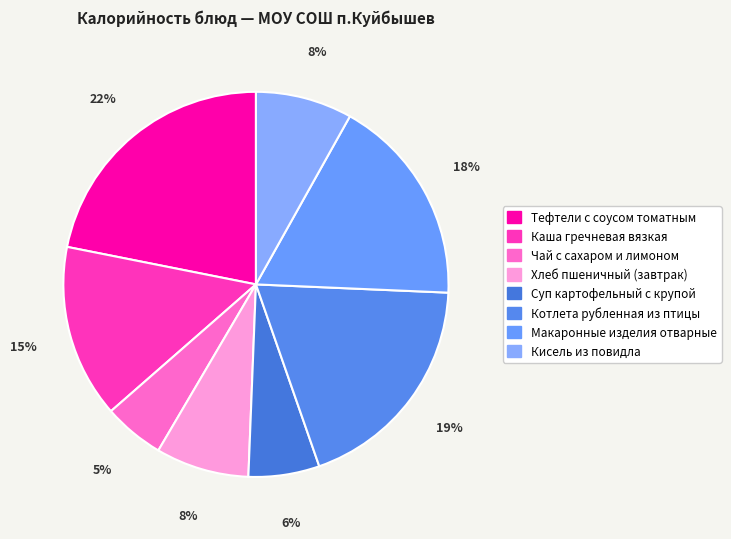

Which category has the biggest portion of the pie?

Тефтели с соусом томатным